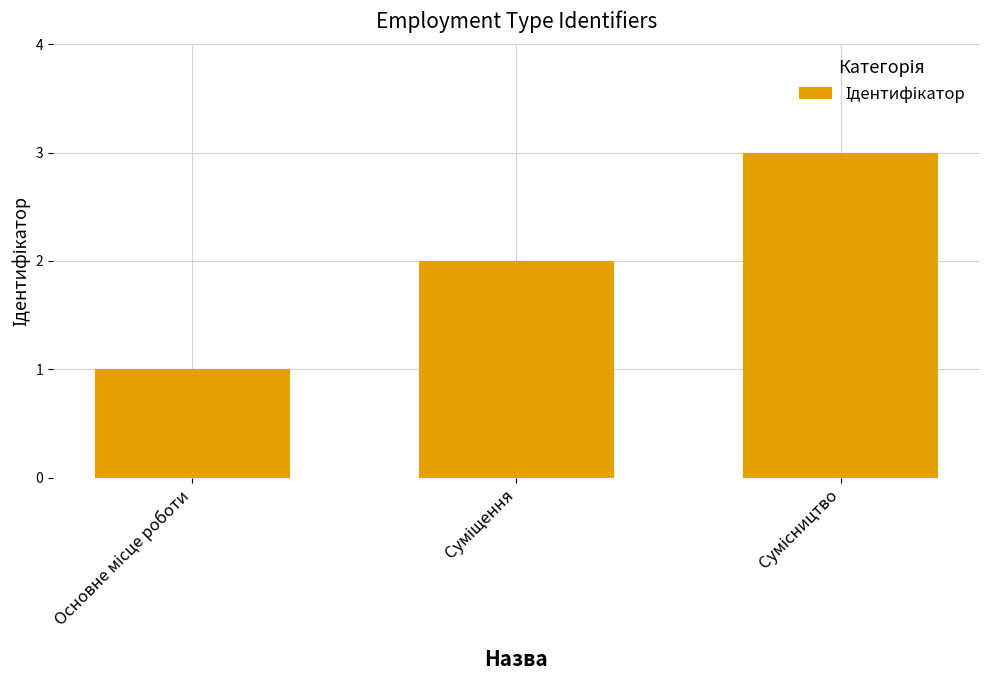

Reading left to right, list all the values displayed in this chart.

1	2	3